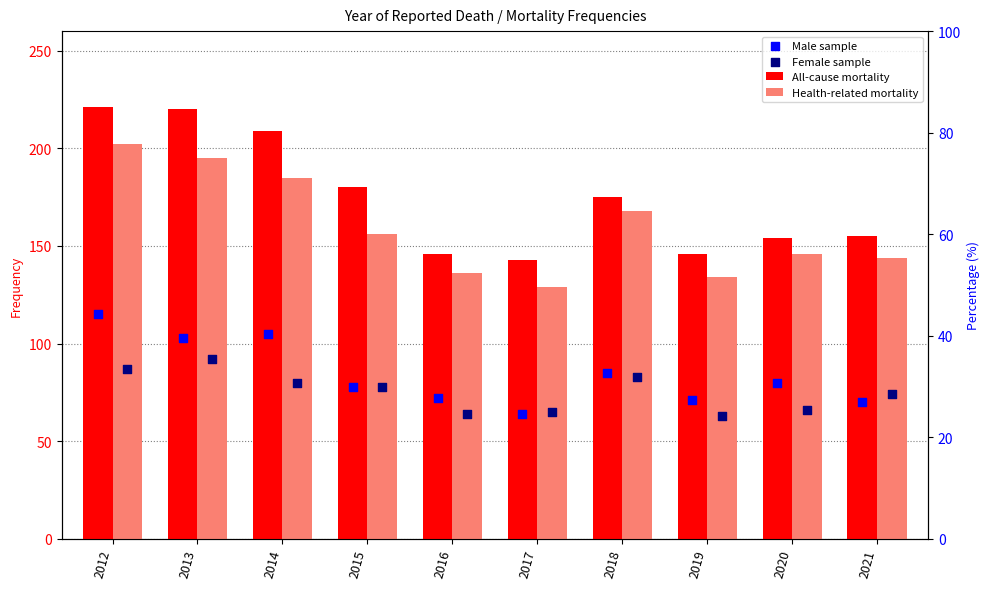

What are all the series names shown in the legend?

All-cause mortality, Health-related mortality, Male sample, Female sample